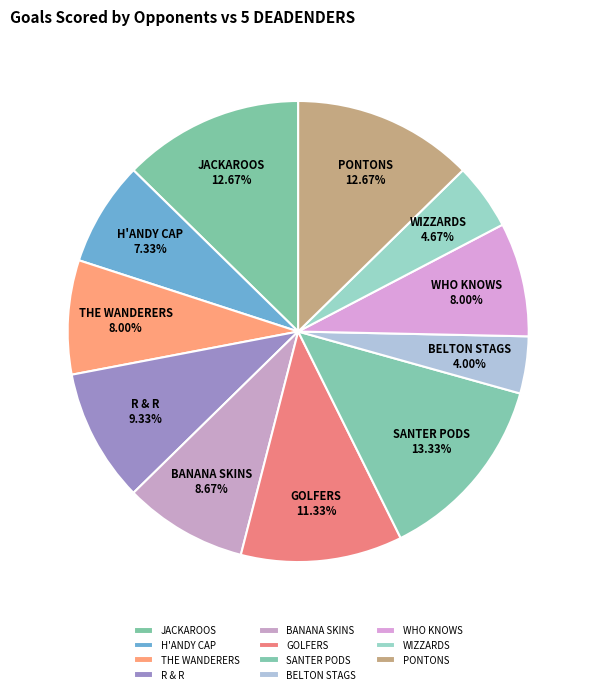

True or false: GOLFERS accounts for 21% of the total.

False